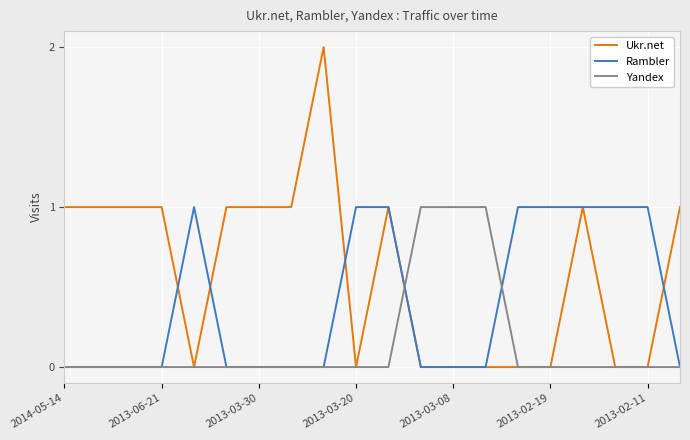

Which series has the largest range (max minus min)?

Ukr.net